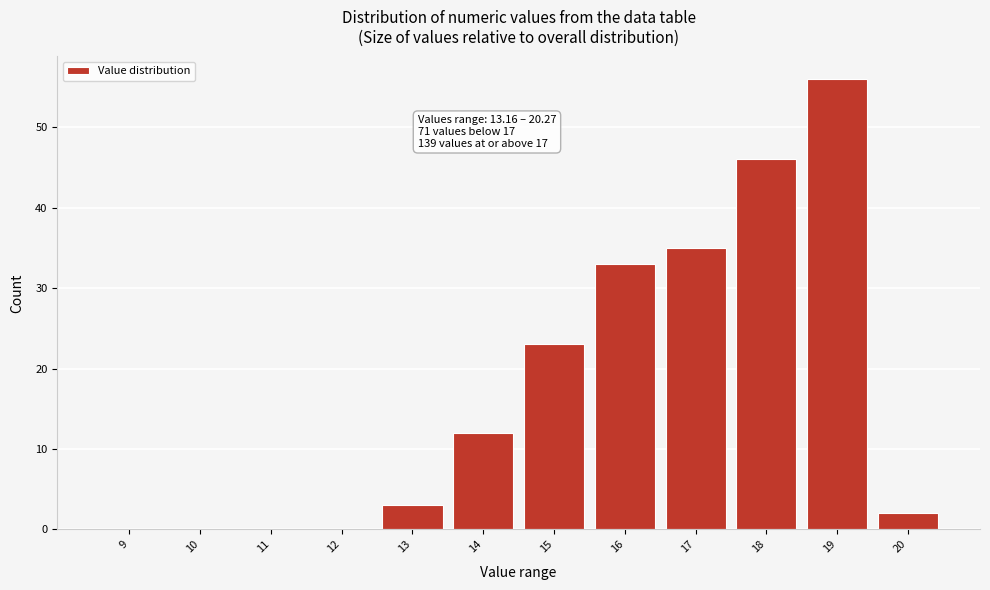

Reading left to right, what are all the values shown in this chart?

9=0	10=0	11=0	12=0	13=3	14=12	15=23	16=33	17=35	18=46	19=56	20=2